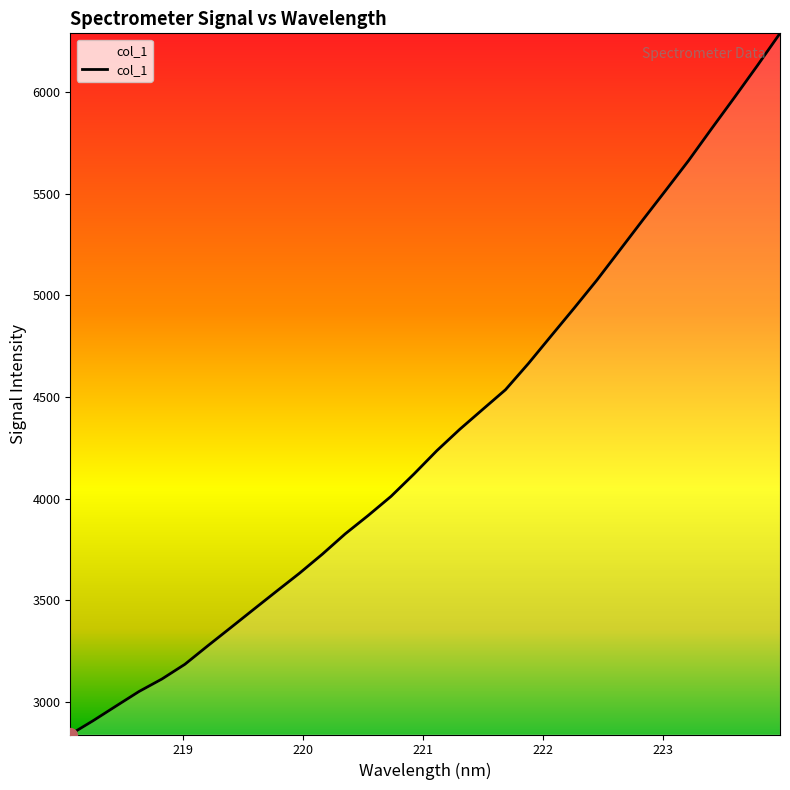

True or false: the data has more than 0 interior local peaks.

False